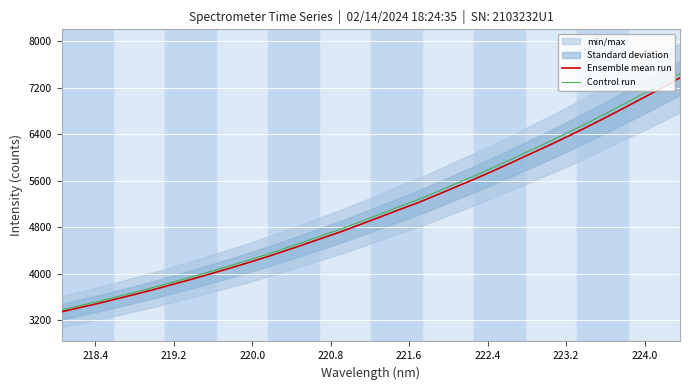

What is the highest value of the Control run series?

7441.4